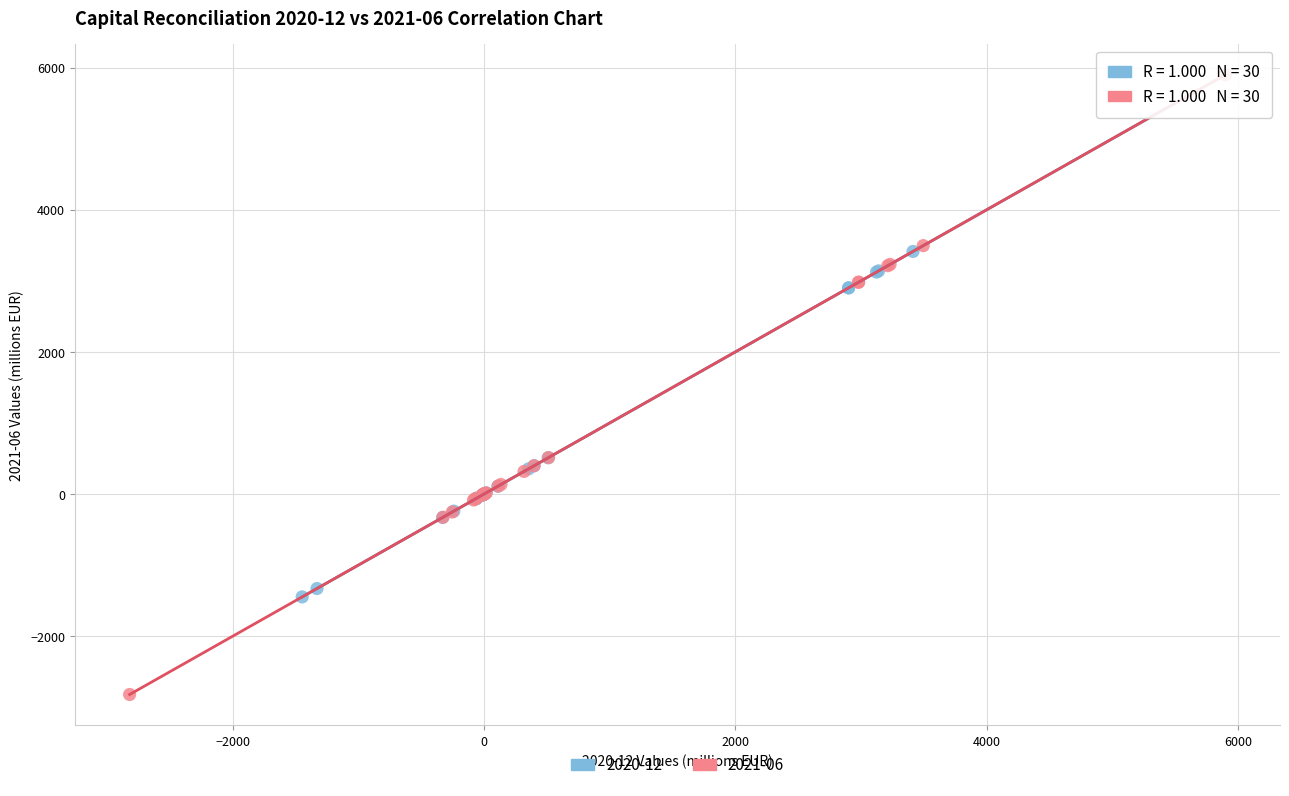

Which series reaches the minimum Y coordinate?

2021-06